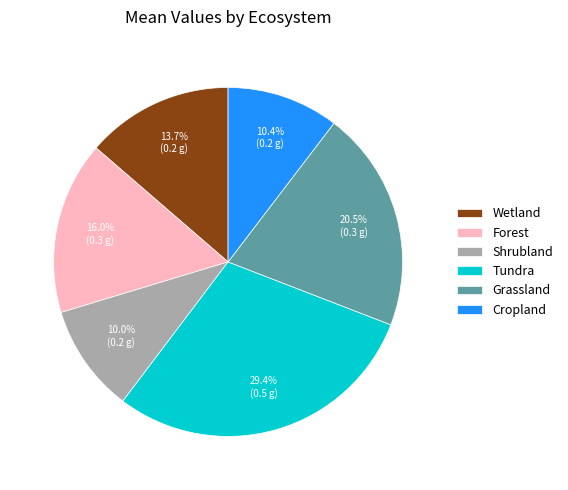

To the nearest percent, what percentage of the pie is Tundra?

29%